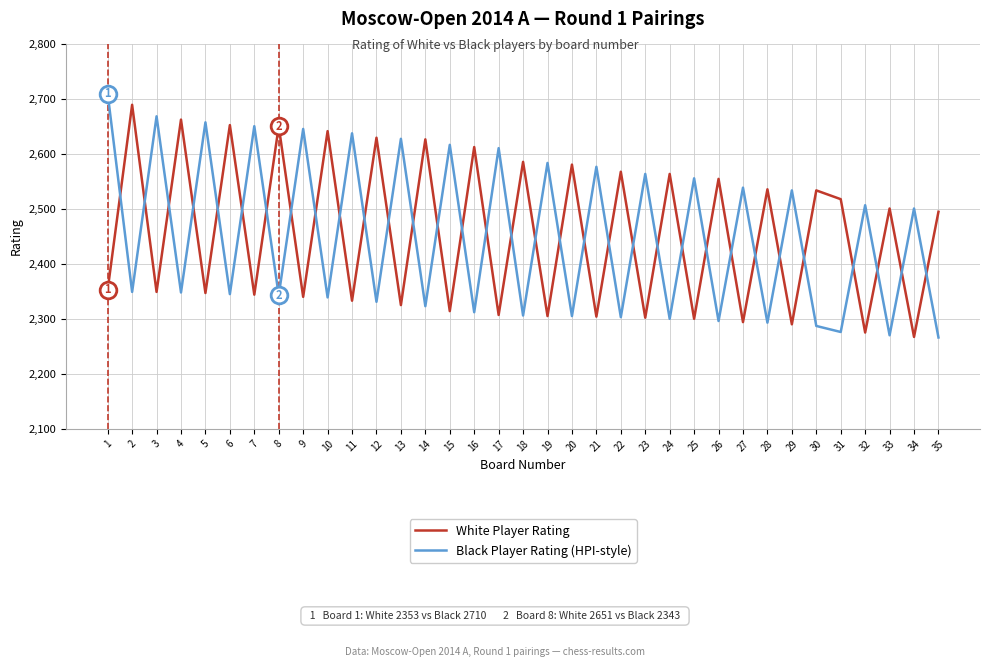

What are all the series names shown in the legend?

White Player Rating, Black Player Rating (HPI-style)